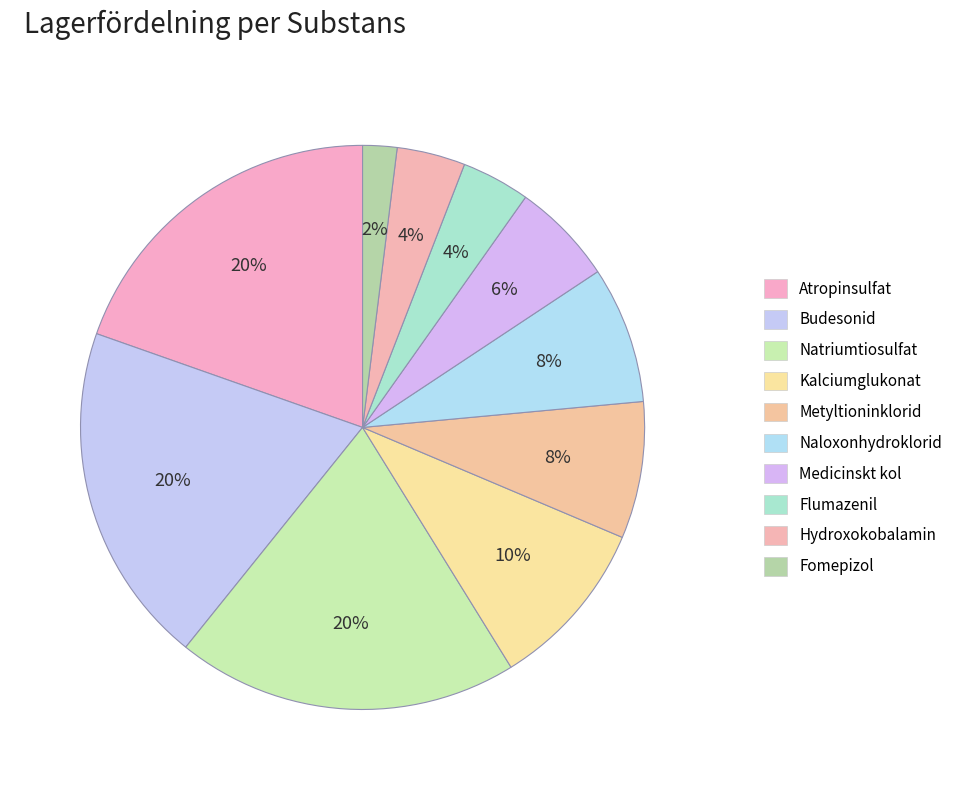

How many slices are in this pie chart?

10